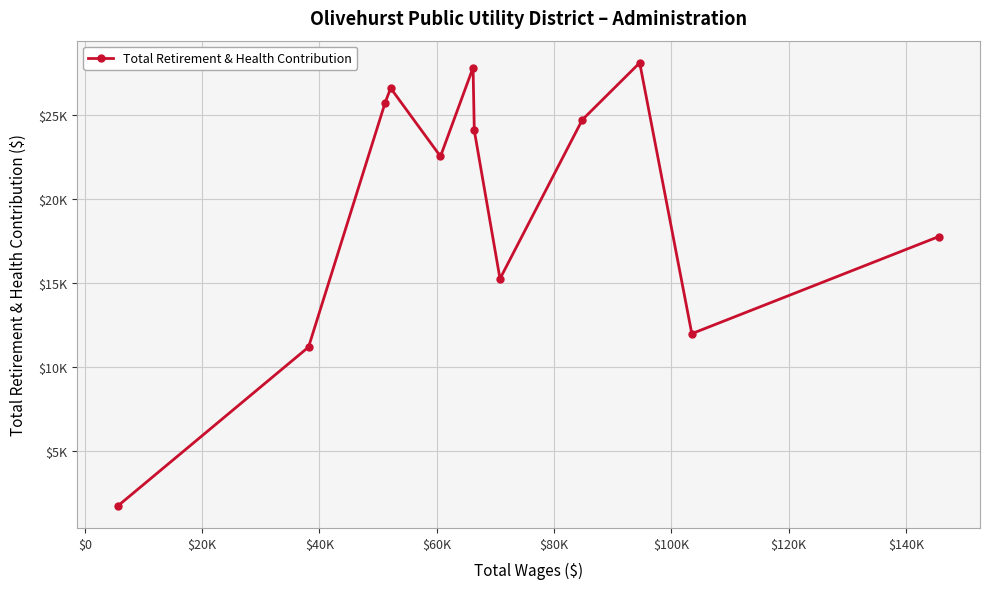

Where is the first local minimum?

$60K